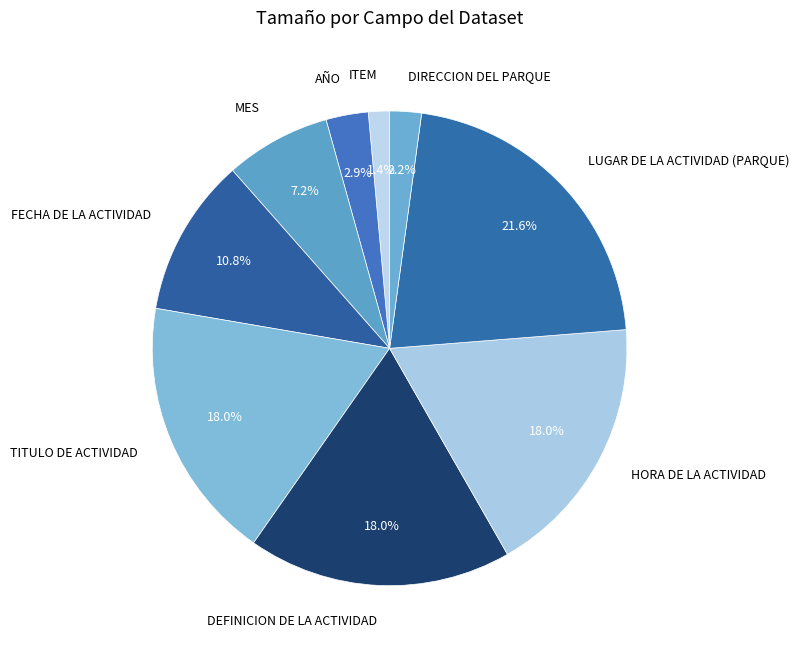

Which slice is the smallest?

ITEM